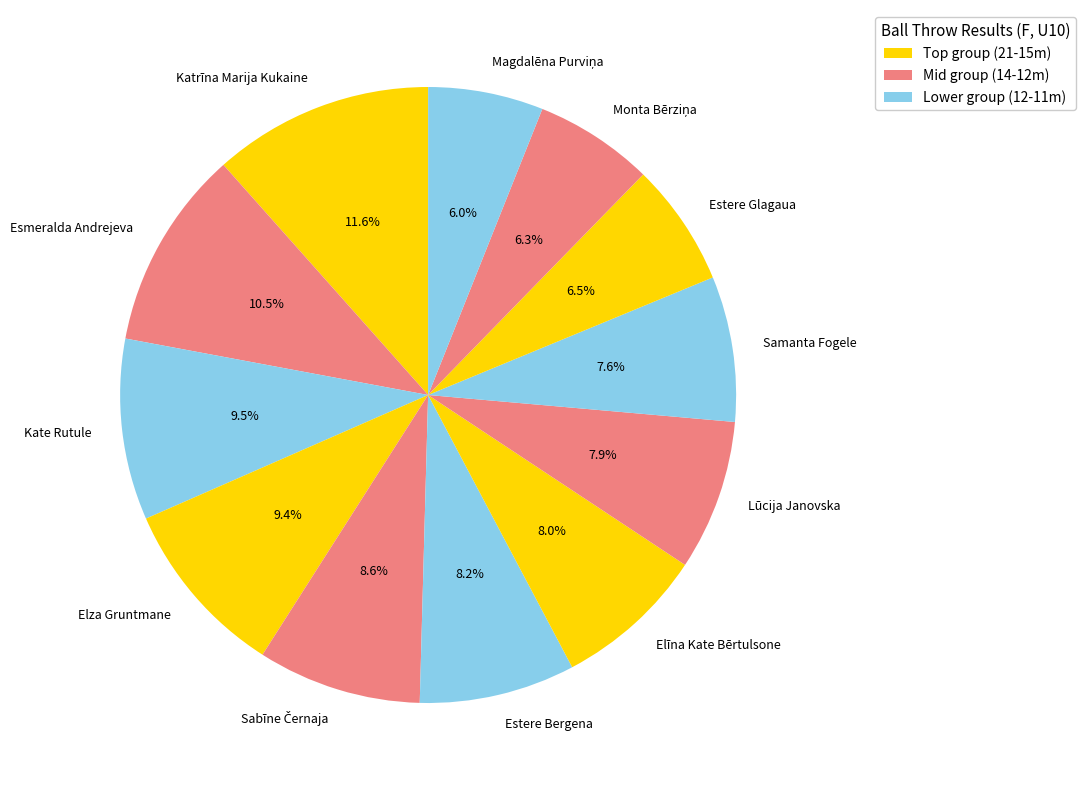

How many segments does this pie chart have?

12